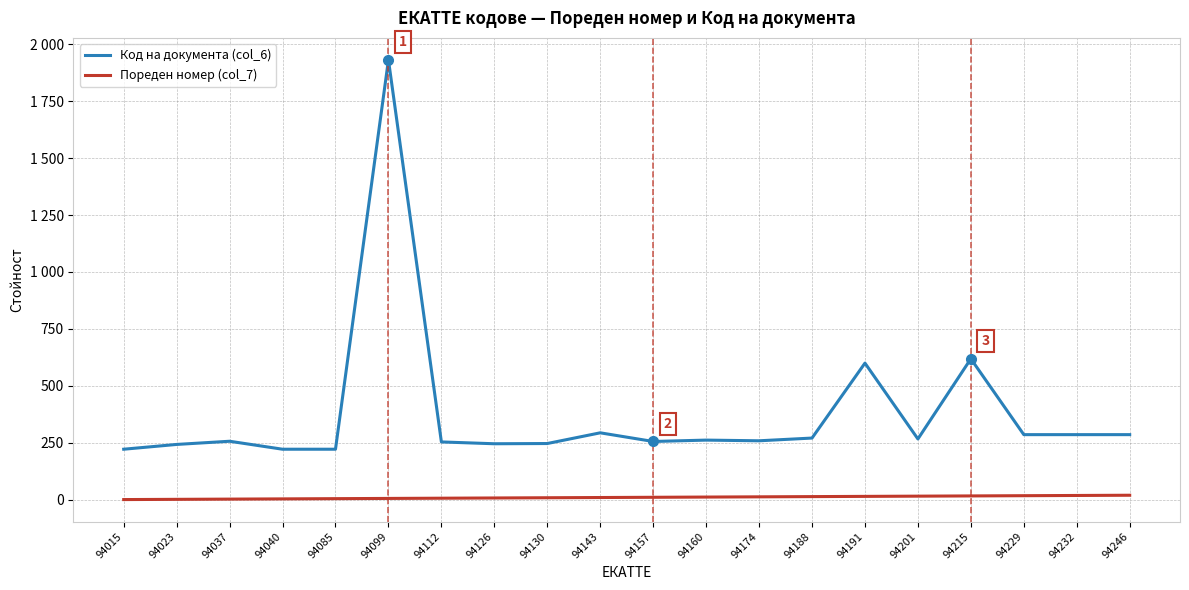

True or false: Код на документа (col_6) and Пореден номер (col_7) intersect in this chart.

False